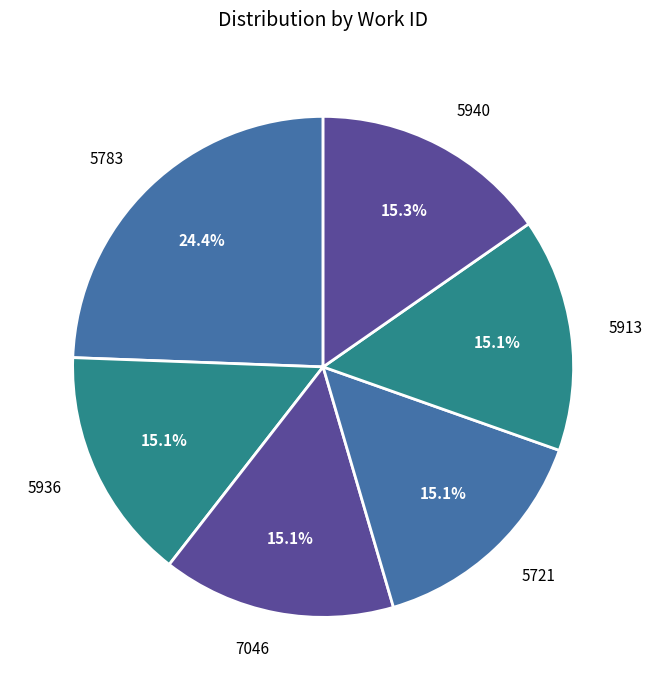

The 5721 slice represents 15% of the pie. True or false?

True